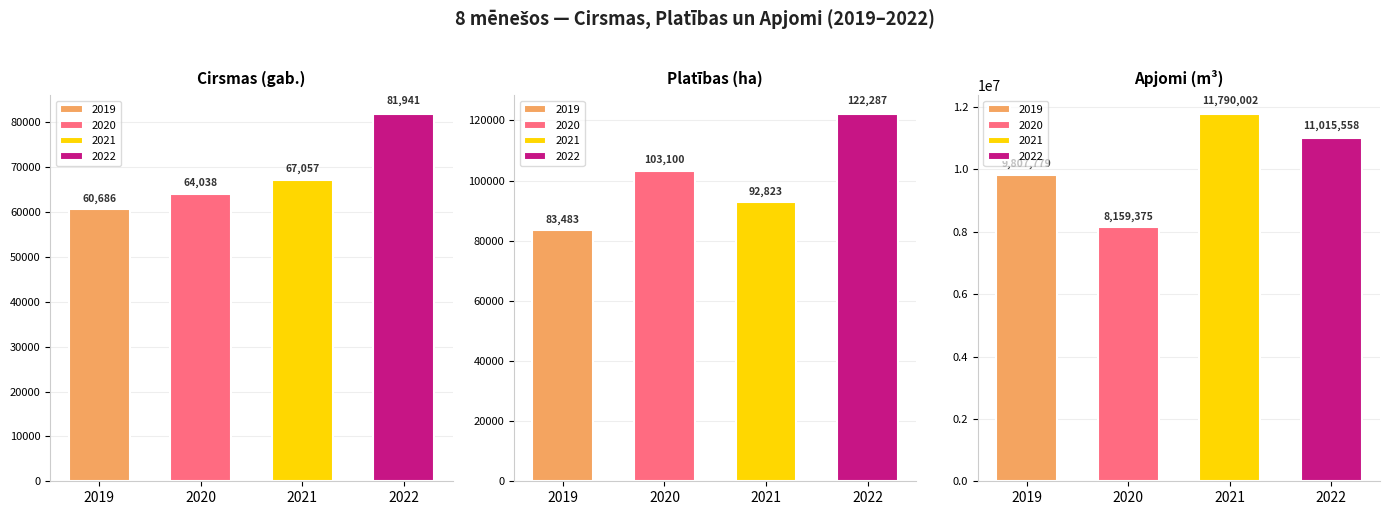

Is it true that 2019 equals 15585230 at apjomi, m3?

False